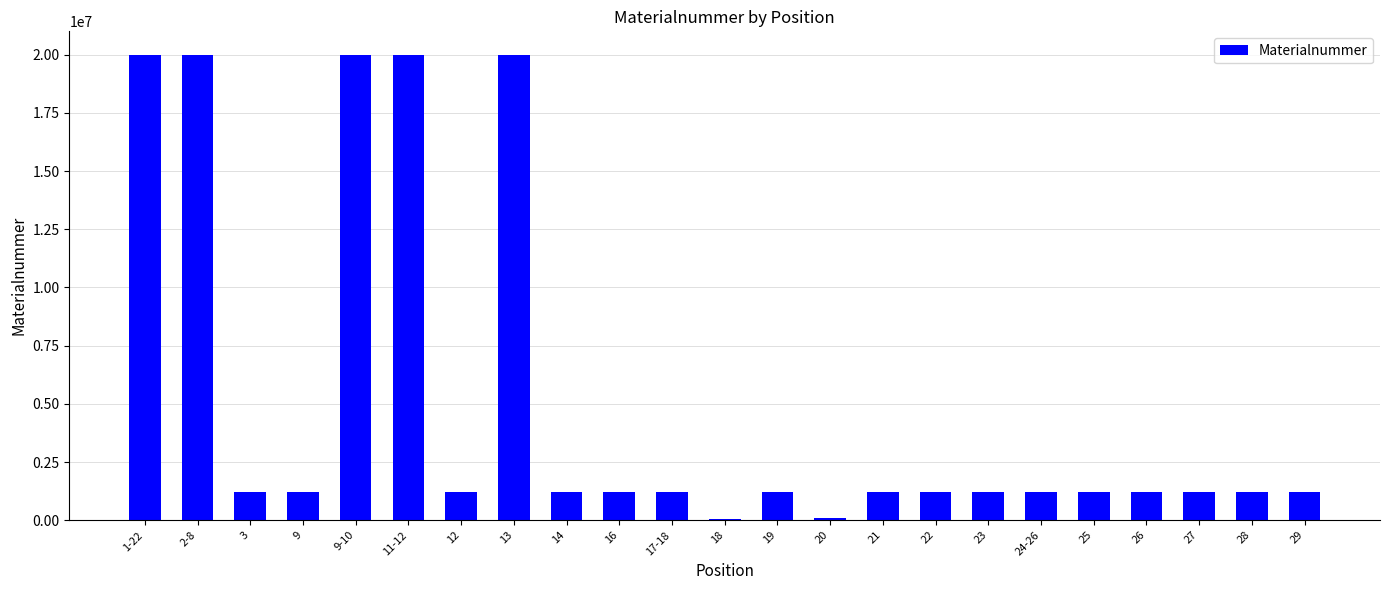

What is the smallest value displayed?

70254